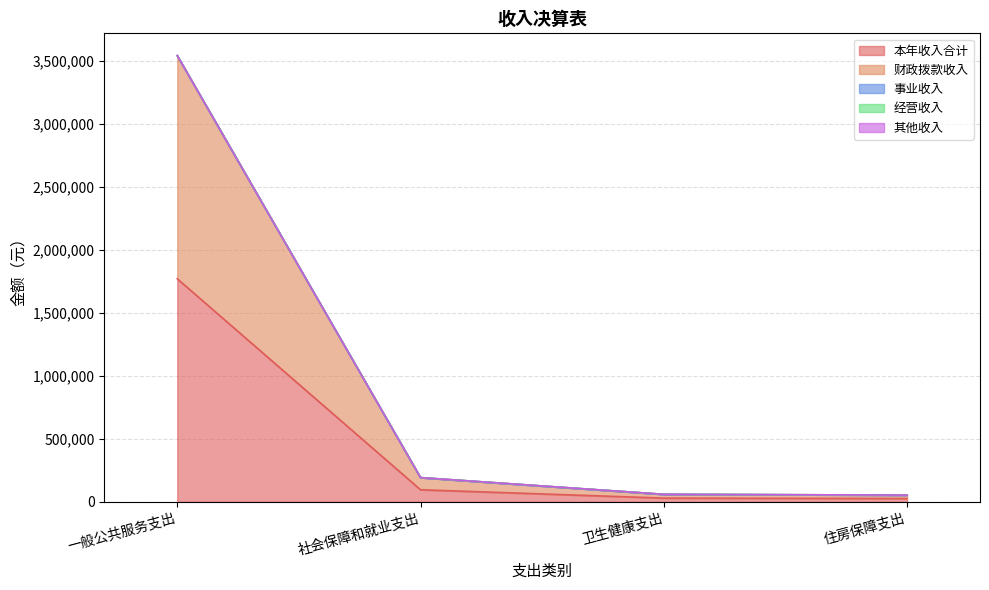

What position from the right is 一般公共服务支出?

4